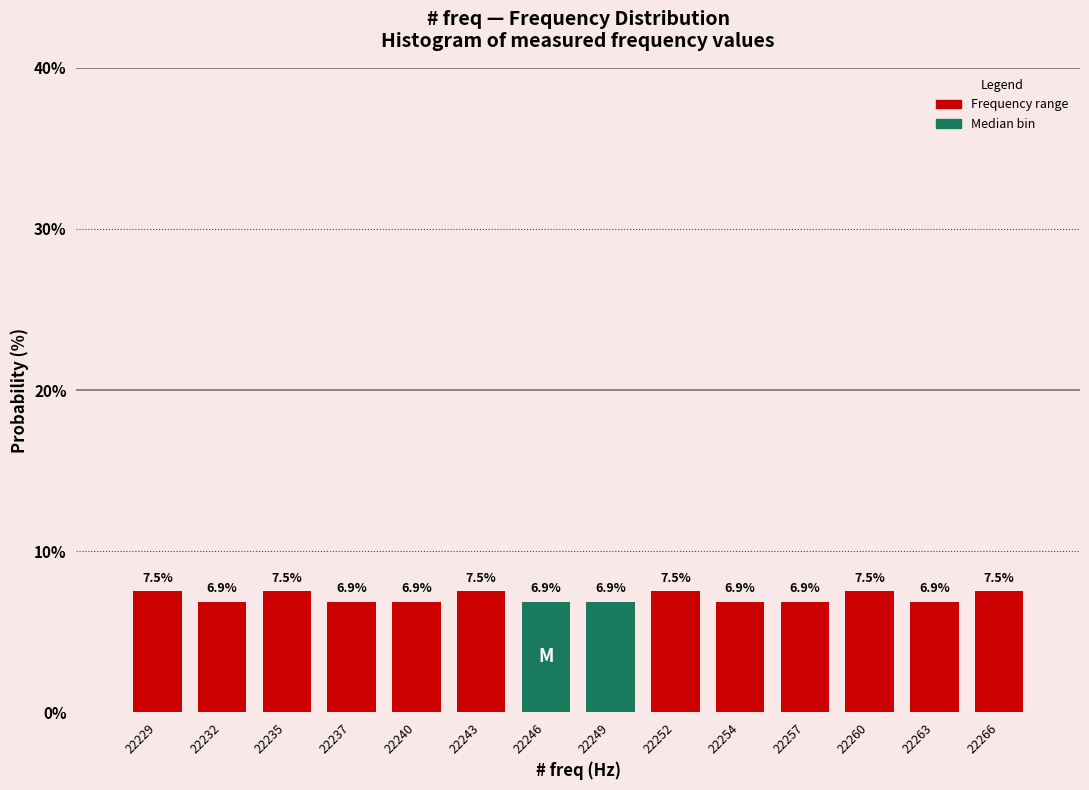

Reading left to right, extract all data points from this chart.

7.5	6.9	7.5	6.9	6.9	7.5	6.9	6.9	7.5	6.9	6.9	7.5	6.9	7.5